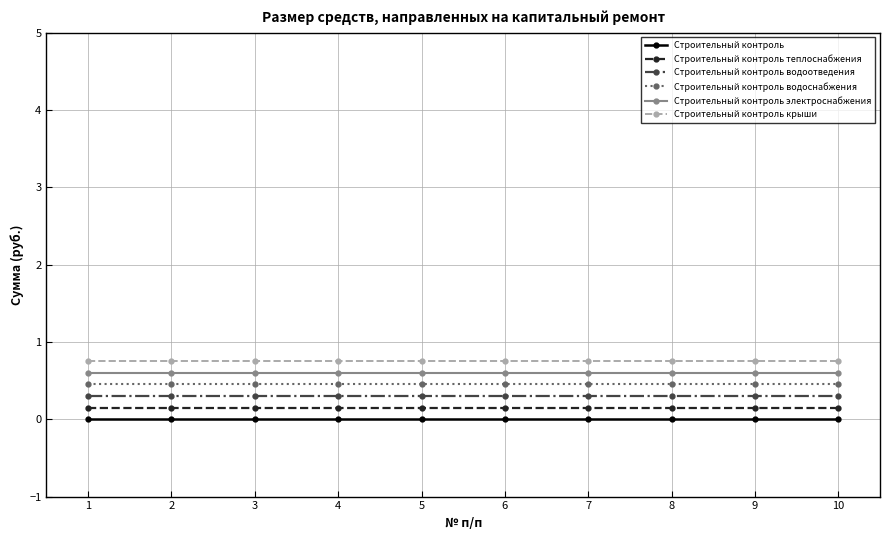

What are all the series names shown in the legend?

Строительный контроль, Строительный контроль теплоснабжения, Строительный контроль водоотведения, Строительный контроль водоснабжения, Строительный контроль электроснабжения, Строительный контроль крыши